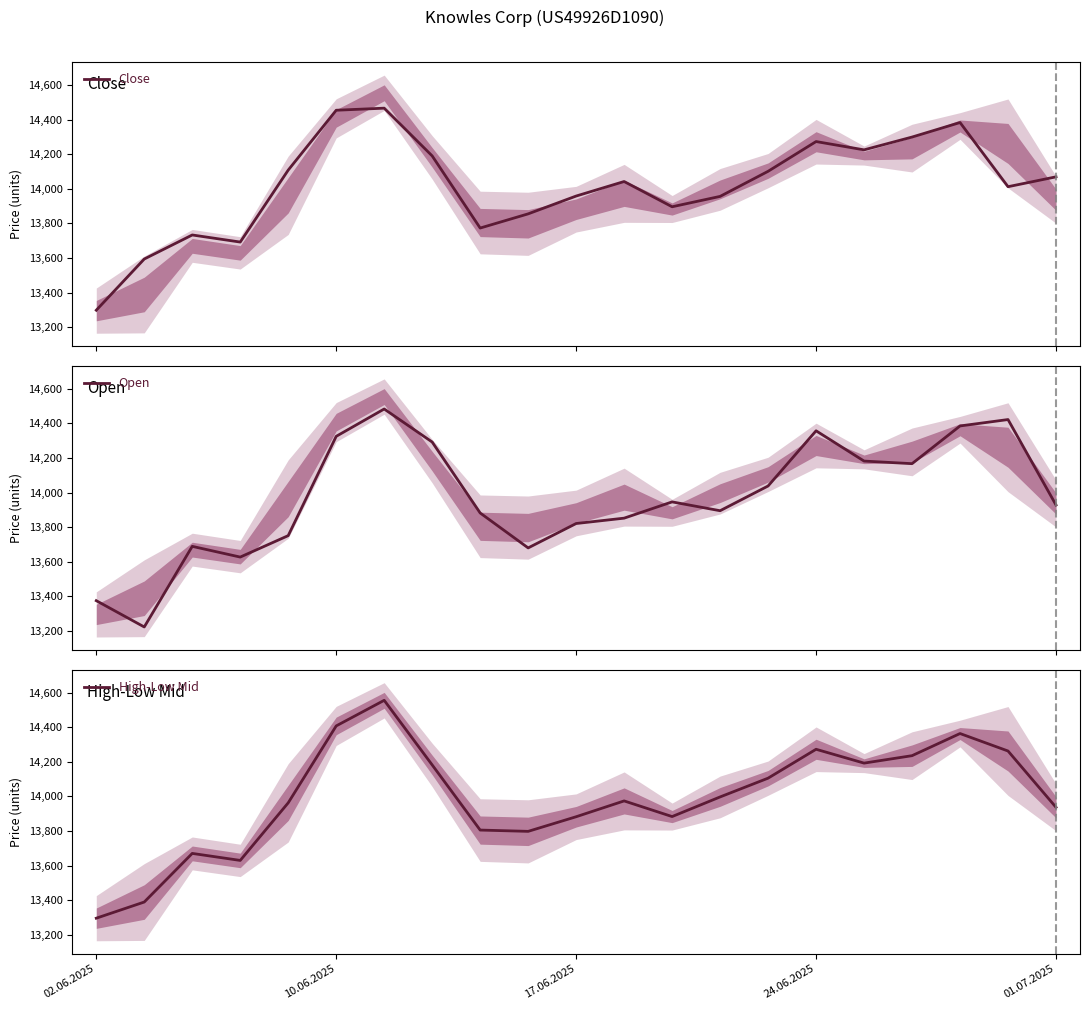

What is the value of the Close point at the 16th from the left?

14273.0